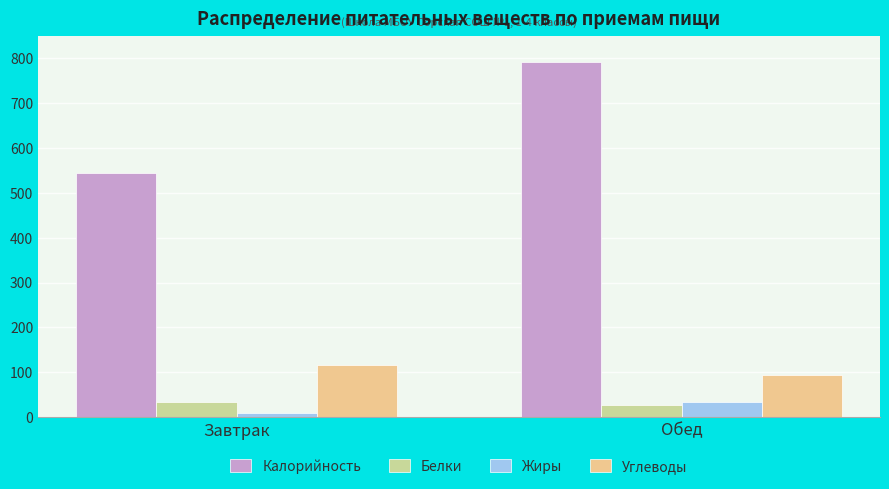

At which label is Жиры closest to 22?

Завтрак